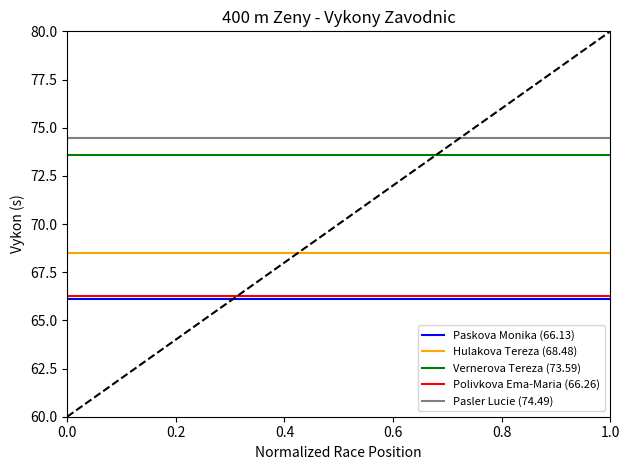

Which series has the largest total across all categories?

Pasler Lucie (74.49)